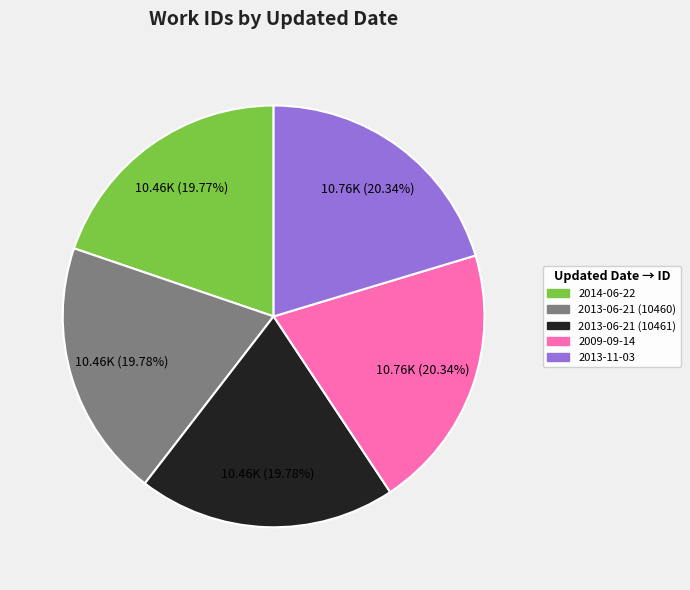

Does any single category account for the majority?

No